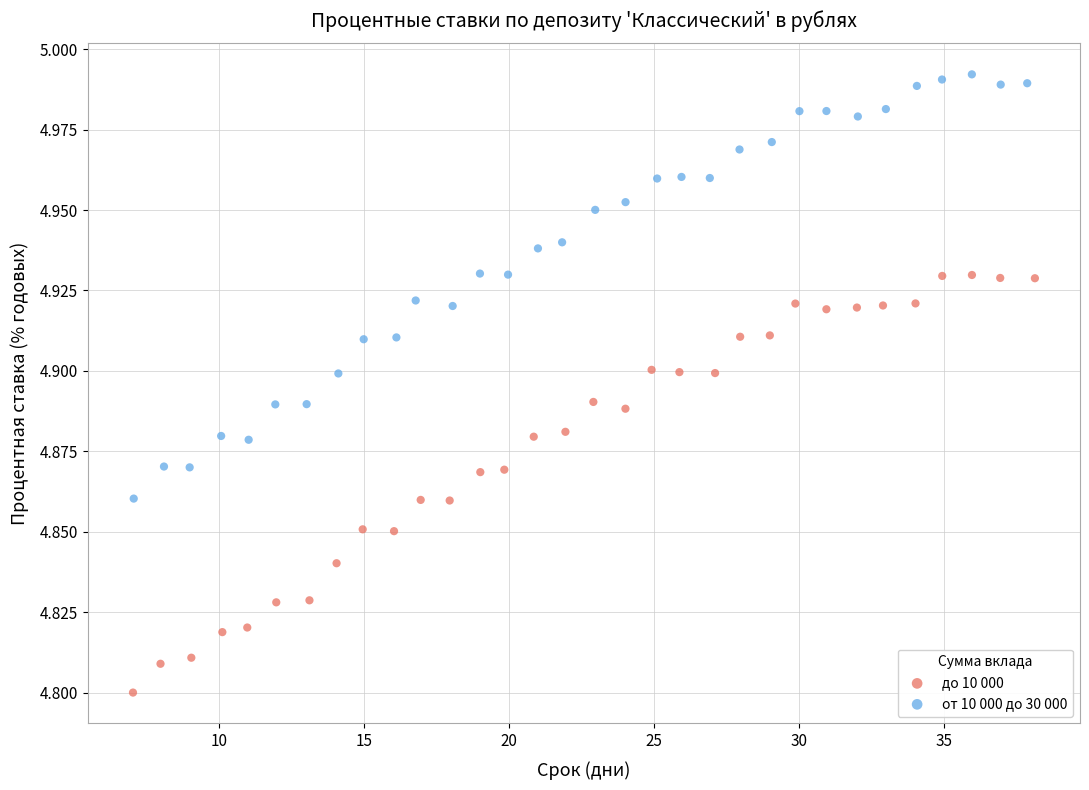

What are all the series names shown in the legend?

до 10 000, от 10 000 до 30 000